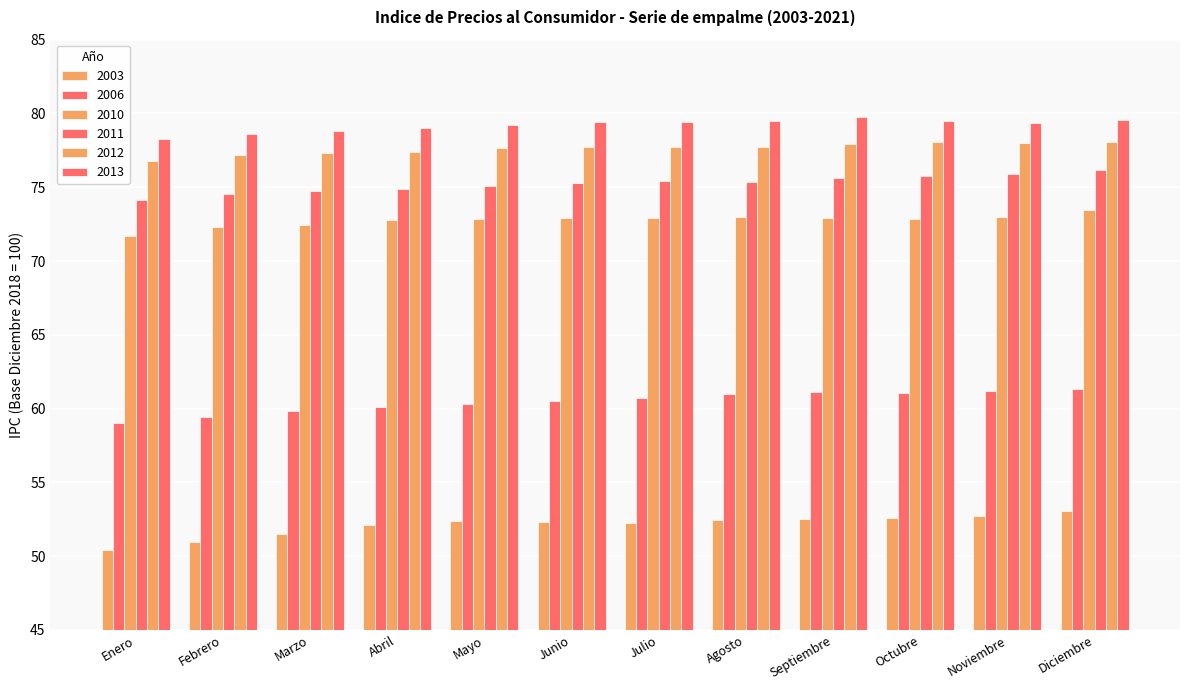

Are the bars horizontal?

No